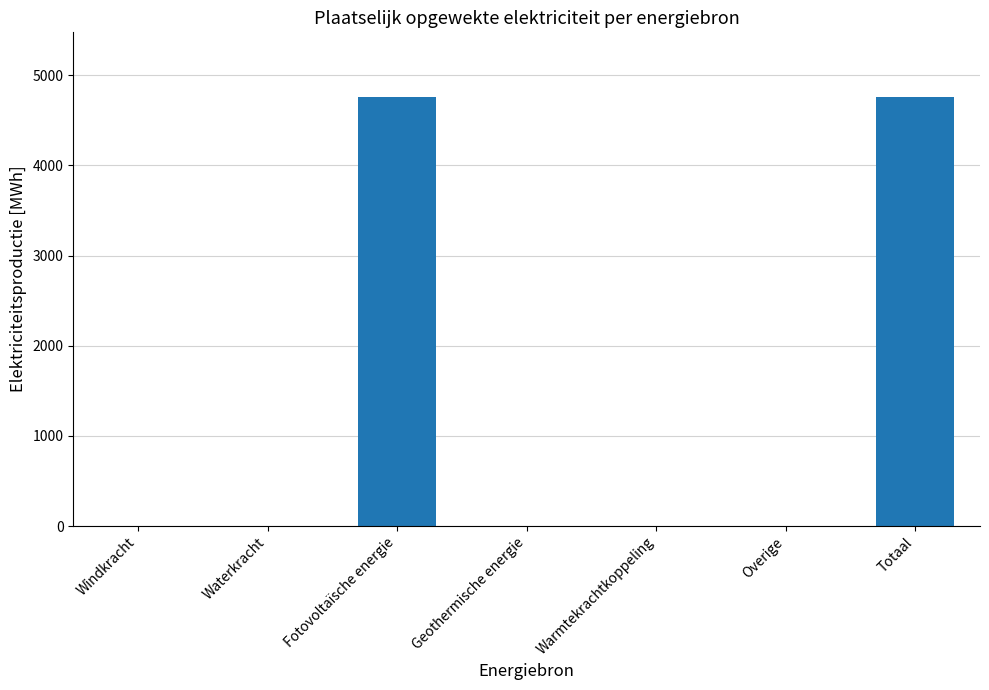

Are the bars horizontal?

No